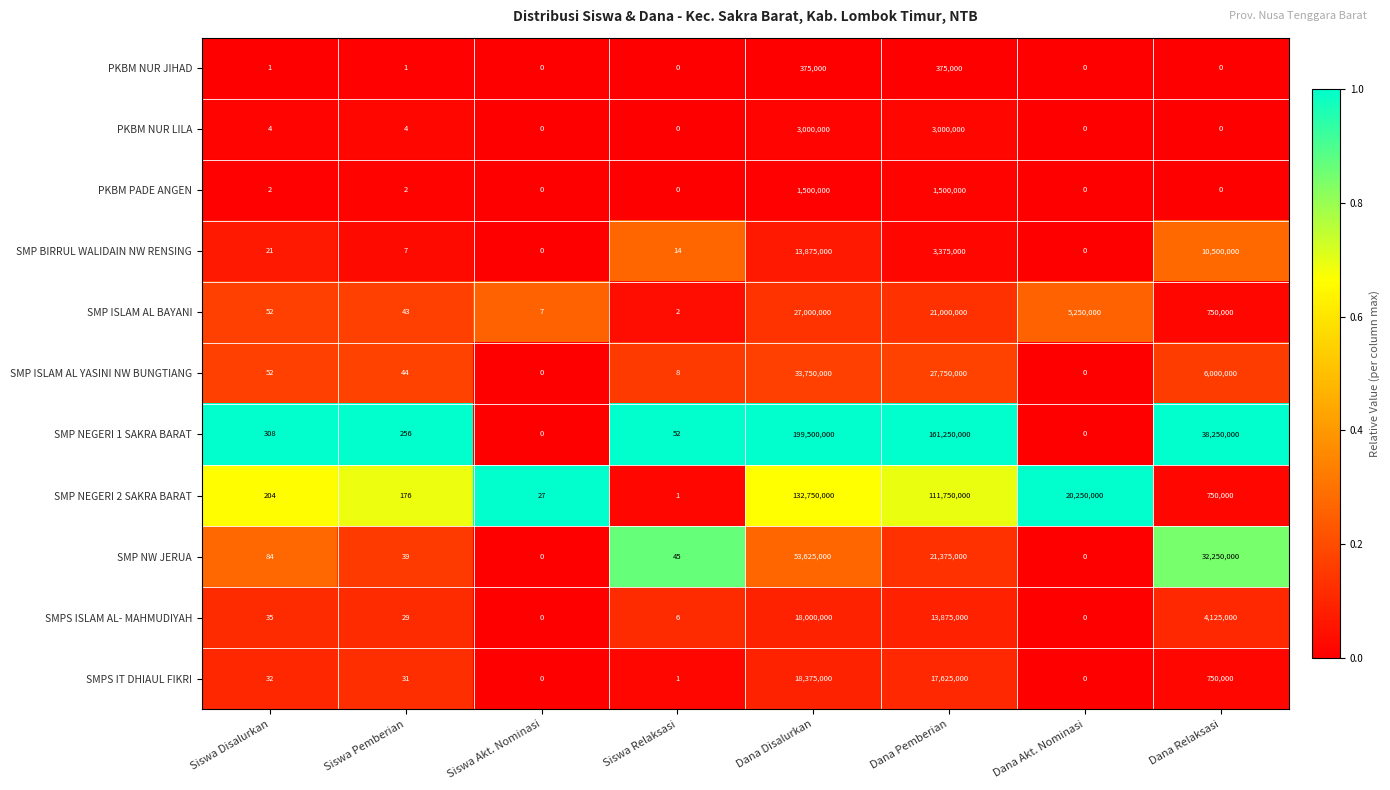

List the labels in order of SMP NEGERI 2 SAKRA BARAT value, smallest first.

Siswa Relaksasi, Siswa Akt. Nominasi, Siswa Pemberian, Siswa Disalurkan, Dana Relaksasi, Dana Akt. Nominasi, Dana Pemberian, Dana Disalurkan